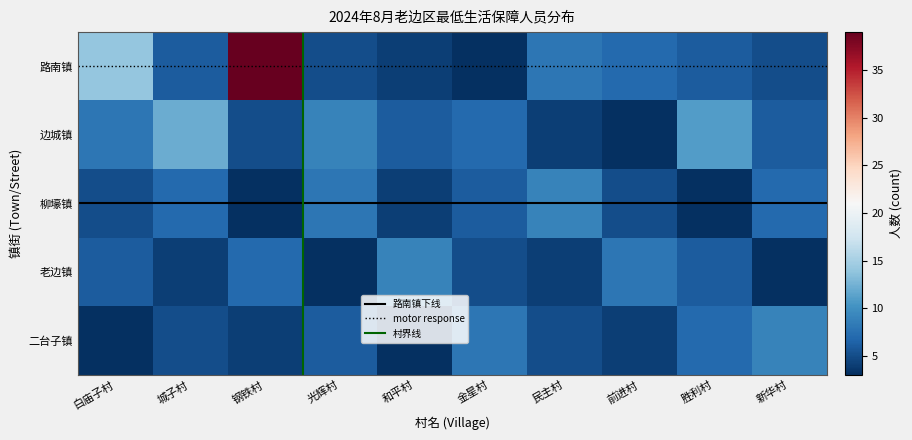

Rank the series by their maximum value, from highest to lowest.

路南镇, 边城镇, 柳壕镇, 老边镇, 二台子镇